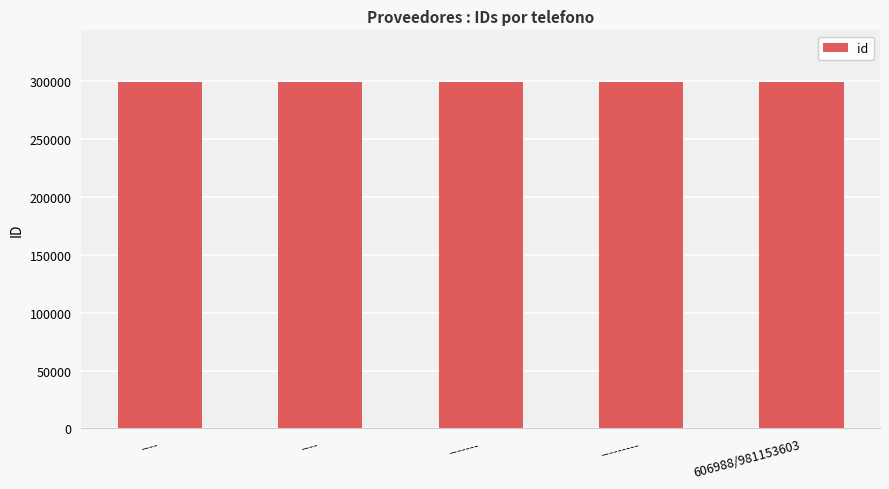

What is the label of the 4th bar from the left?

---------